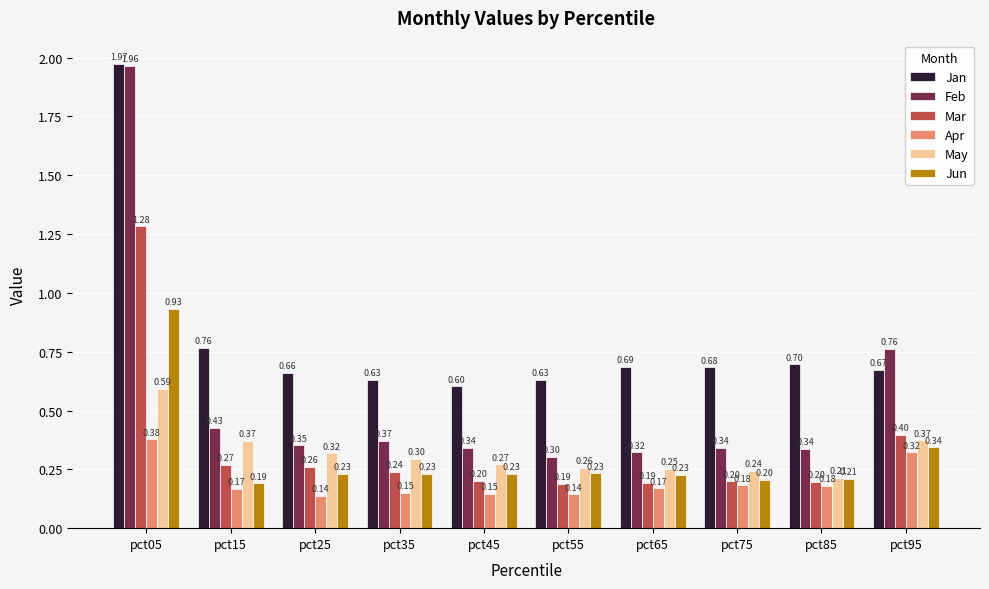

List the series in order of their peak value, lowest first.

Apr, May, Jun, Mar, Feb, Jan